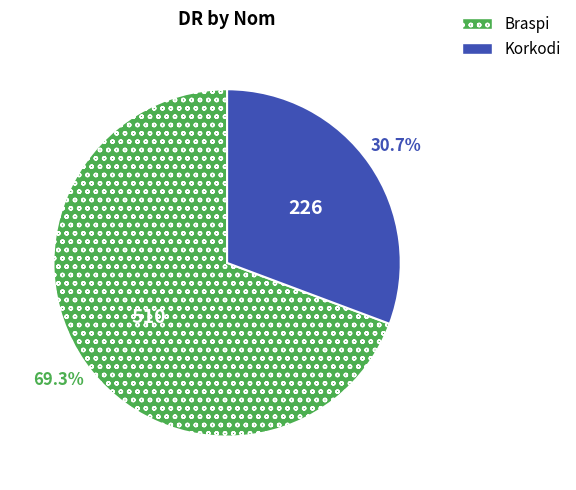

How many segments does this pie chart have?

2